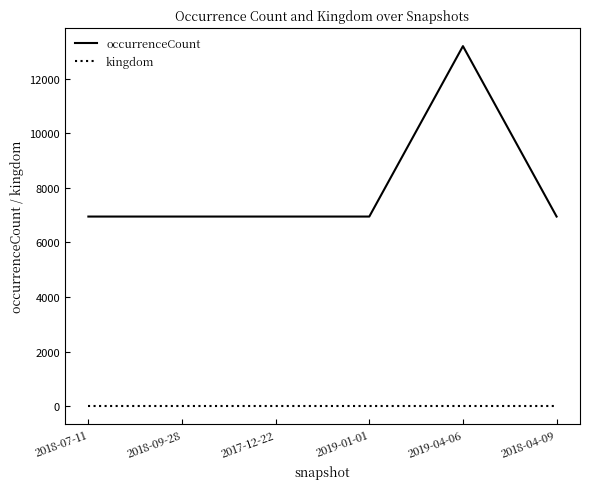

What is the sum of all occurrenceCount values?

47915